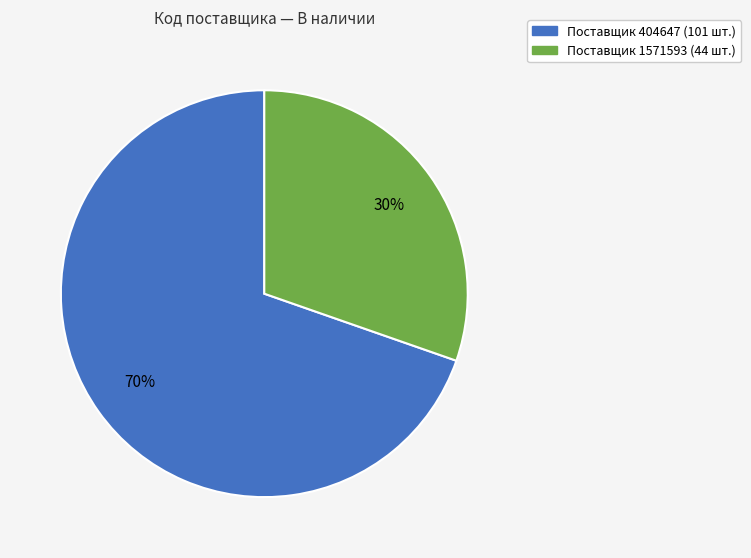

To the nearest percent, what is the average slice percentage?

50%